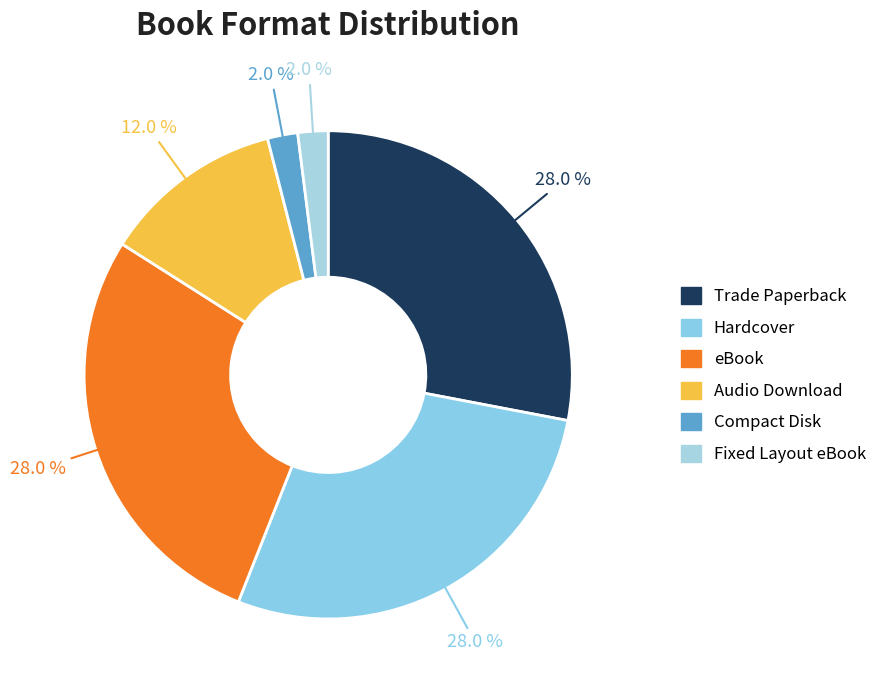

Count the number of slices in the pie.

6